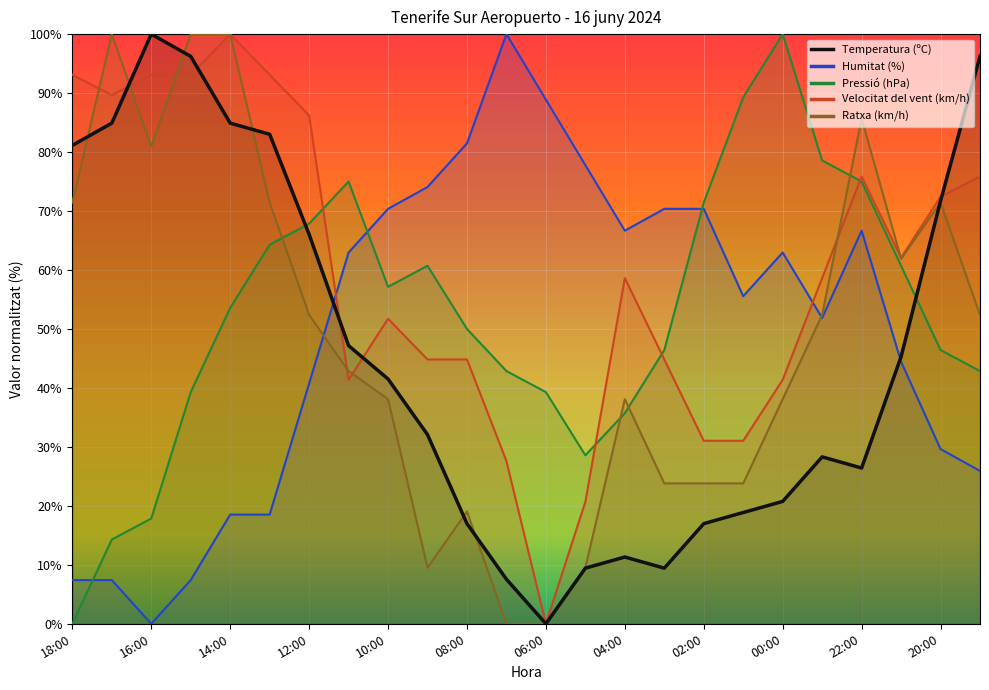

The value of Velocitat del vent (km/h) at 02:00 is 31.0. True or false?

True